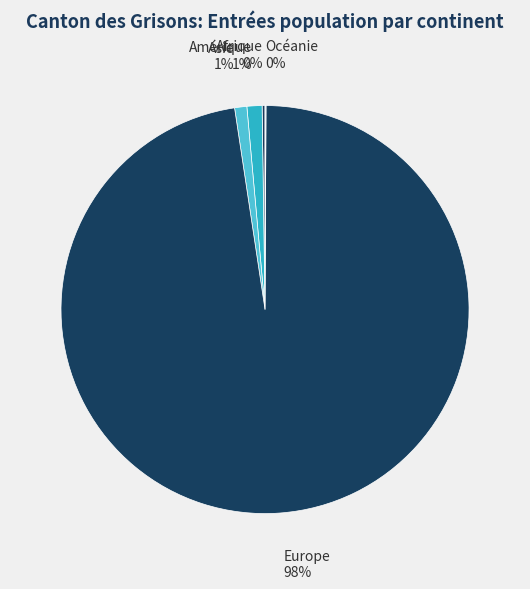

What is the largest slice in the pie chart?

Europe